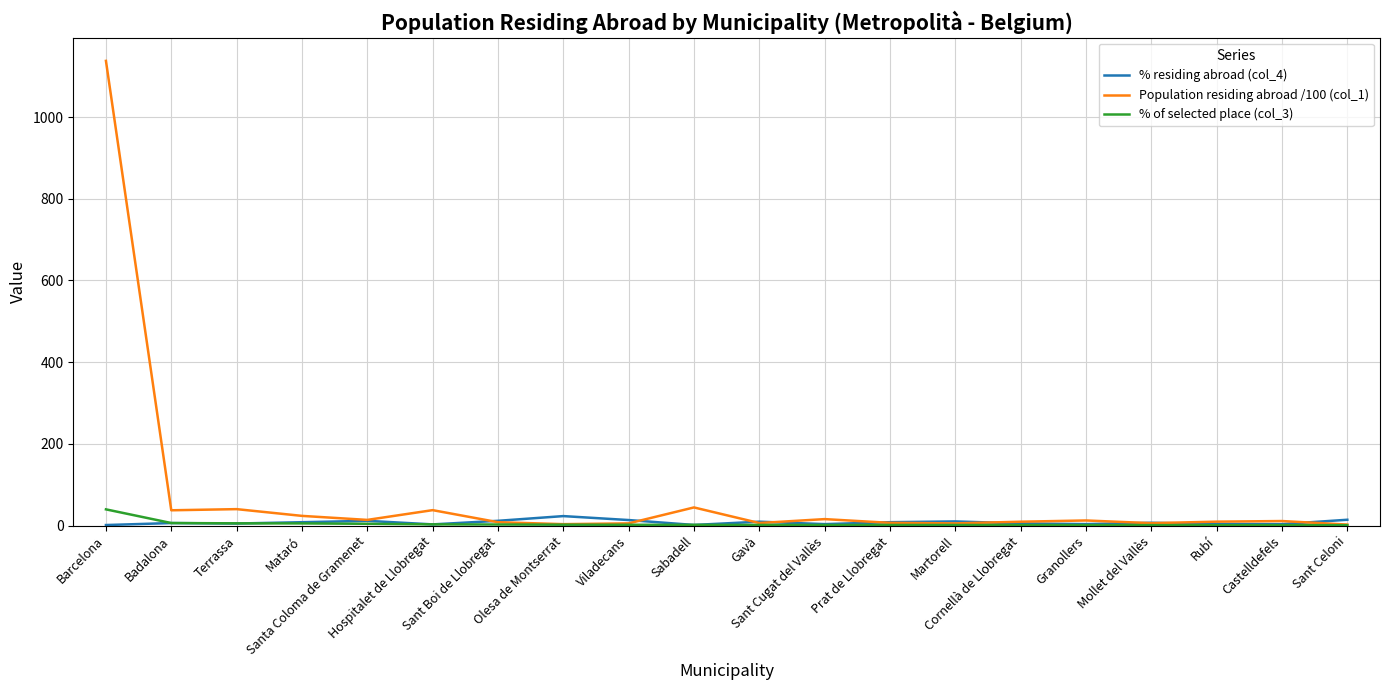

What is the sum of the % of selected place (col_3) values at Granollers and Santa Coloma de Gramenet?

5.6